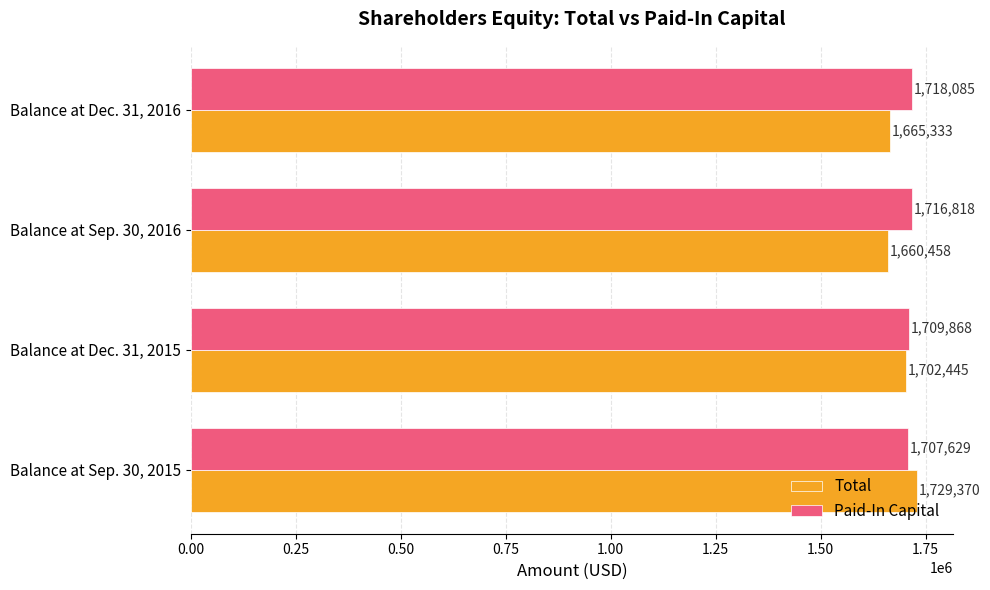

At which category is the sum across all series the highest?

Balance at Sep. 30, 2015